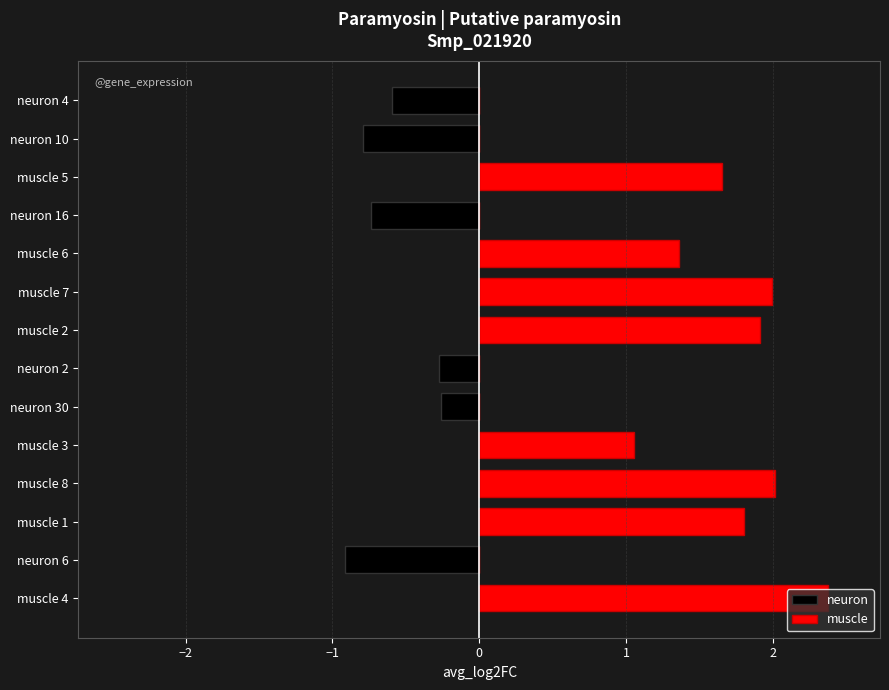

What is the sum of all neuron values?

-3.6